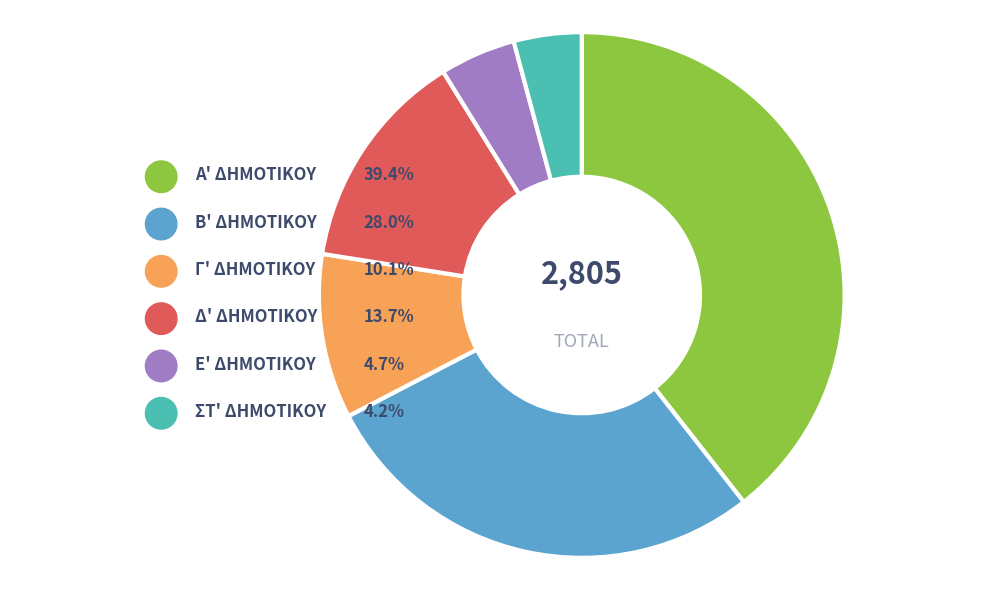

What percentage is the Α' ΔΗΜΟΤΙΚΟΥ slice, to the nearest percent?

39%